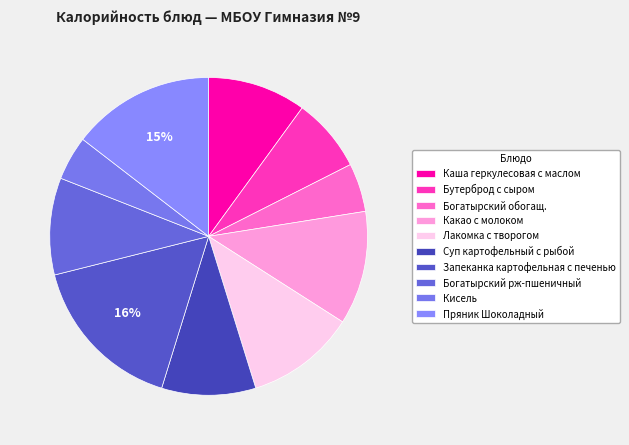

Is there a majority slice in this chart?

No